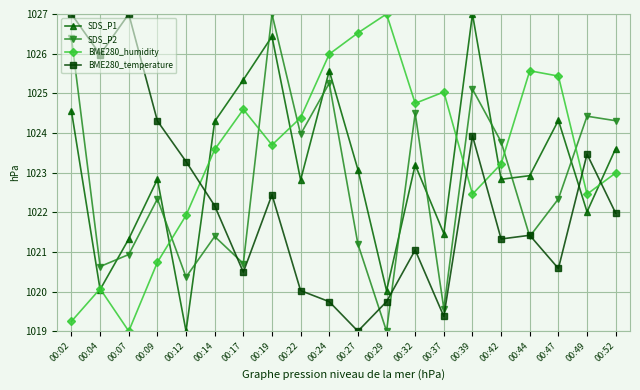

Rank the series by their average value, from lowest to highest.

BME280_temperature, SDS_P2, SDS_P1, BME280_humidity